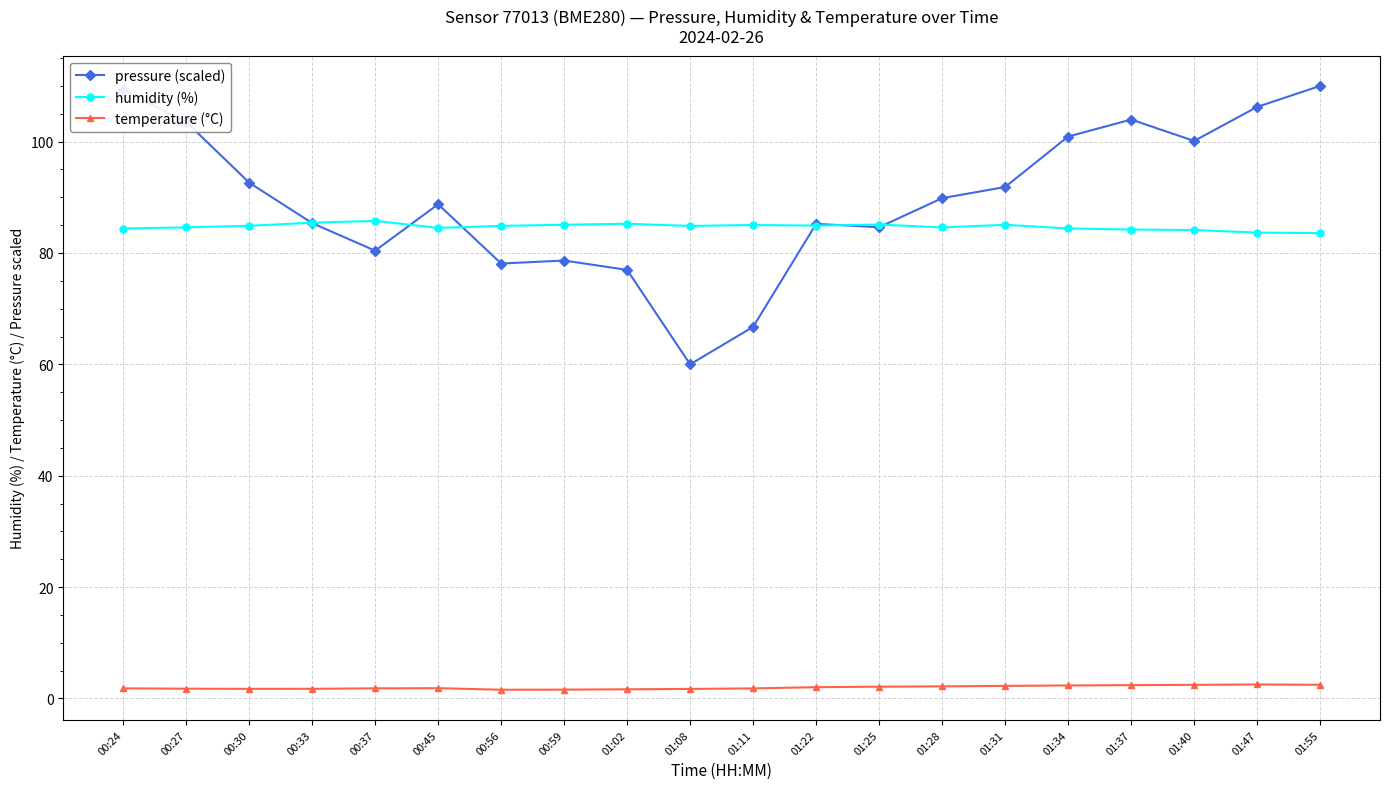

Is it true that pressure (scaled) equals 89.8 at 01:28?

True